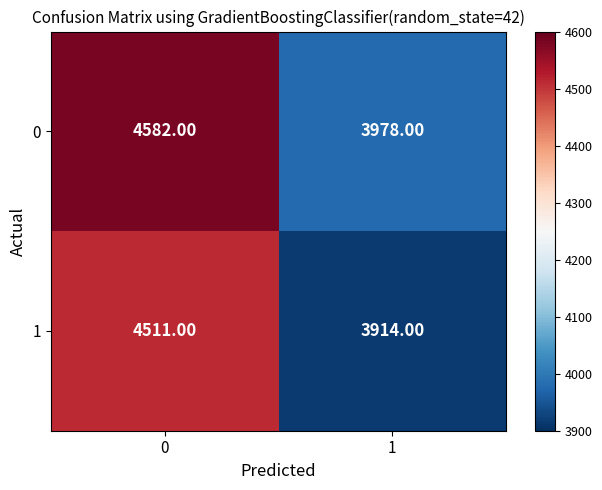

What is the sum of the 1 values at 1 and 0?

8425